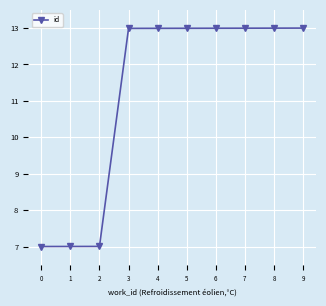

Approximately how many times larger is the value at 0 compared to 2?

1.0